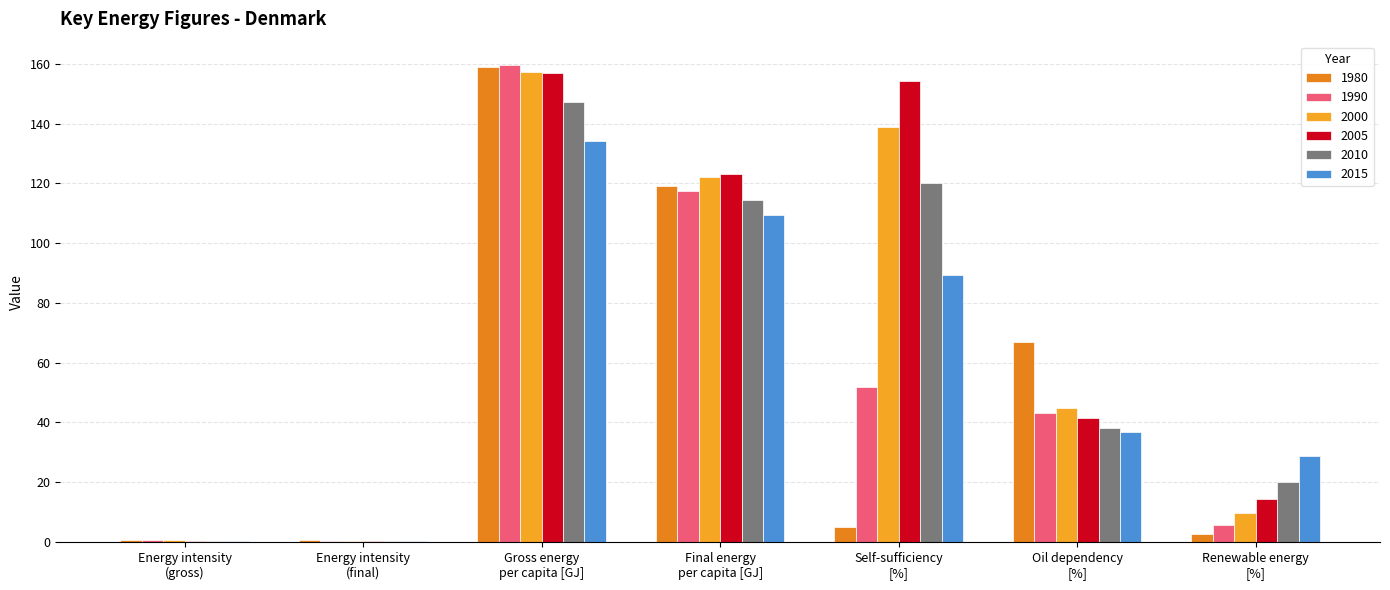

How many data points in 1980 are above 4?

4